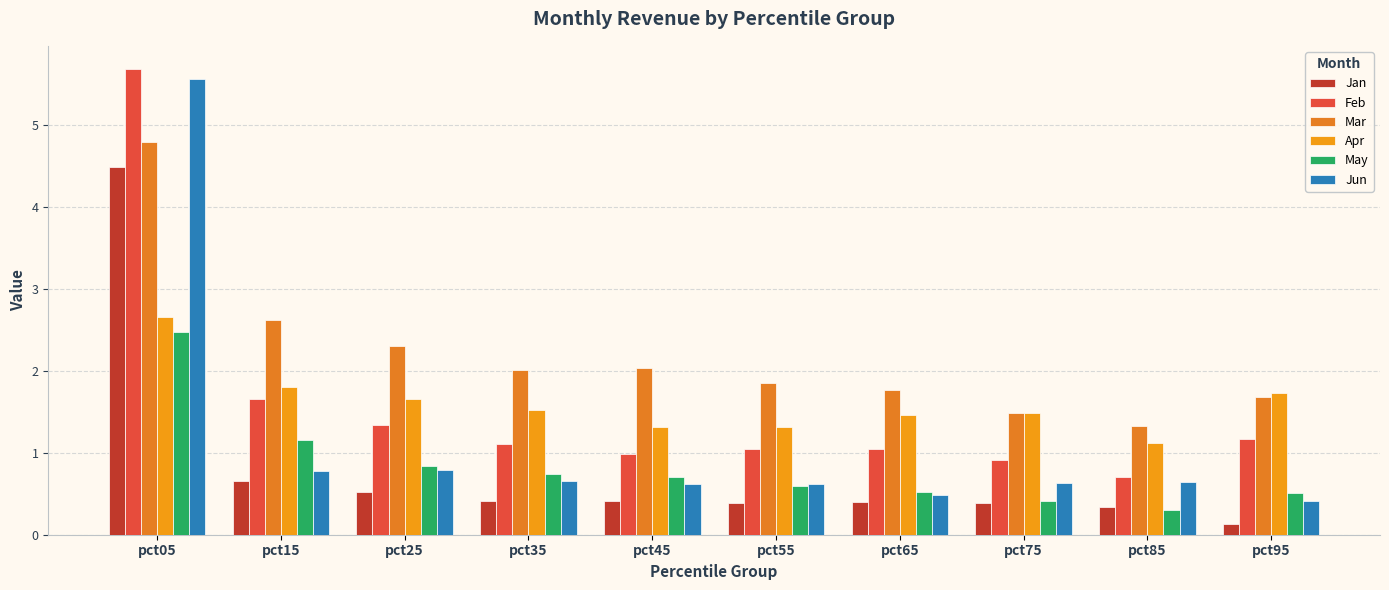

The Jun series shows 0.8 at pct65. True or false?

False